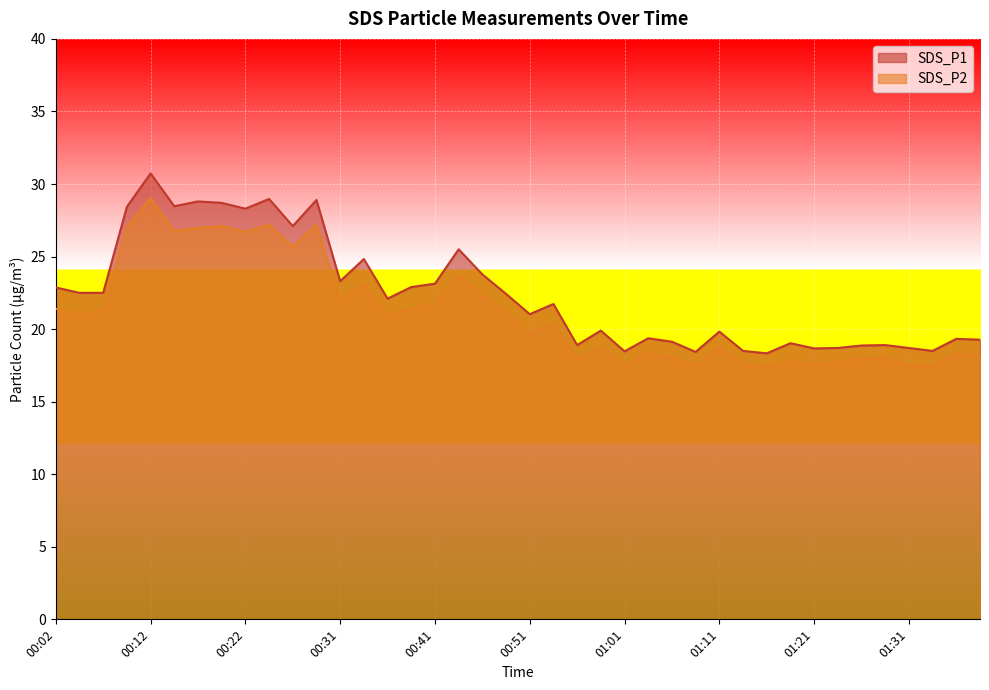

Rank the categories by SDS_P2 value from lowest to highest.

01:01, 01:16, 01:33, 01:09, 01:31, 01:14, 01:21, 01:24, 01:19, 01:26, 00:56, 01:06, 01:29, 01:38, 01:36, 01:04, 00:59, 01:11, 00:51, 00:54, 00:04, 00:36, 00:49, 00:07, 00:02, 00:39, 00:41, 00:31, 00:46, 00:34, 00:44, 00:26, 00:22, 00:14, 00:17, 00:09, 00:19, 00:24, 00:29, 00:12